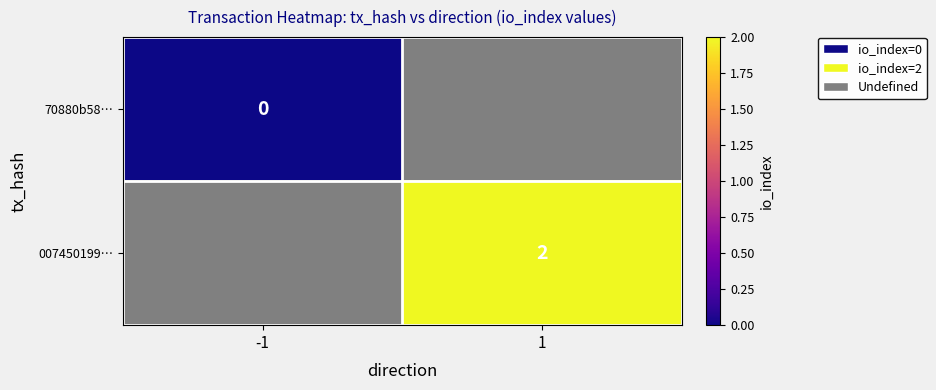

The 007450199… series shows 1 at 1. True or false?

False